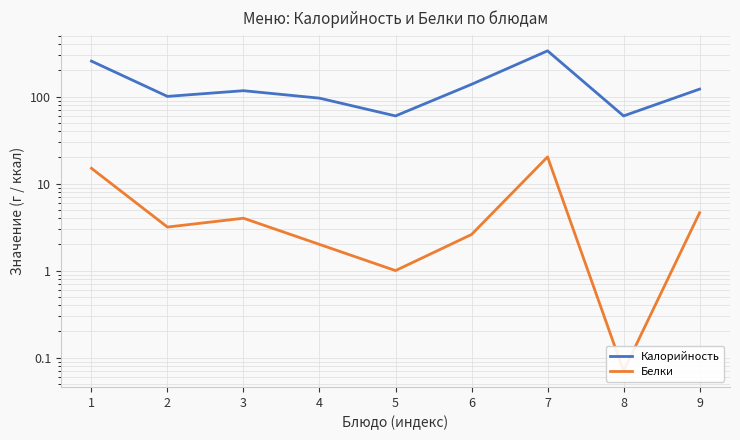

What is the difference between the maximum and minimum values in the Калорийность series?

276.0